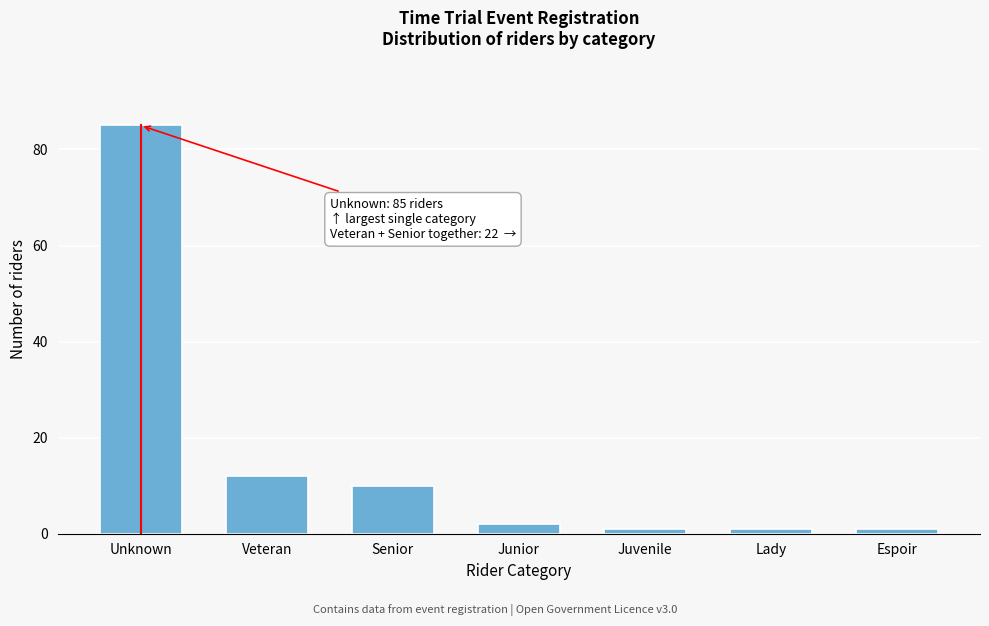

Reading left to right, what are all the values shown in this chart?

85	12	10	2	1	1	1